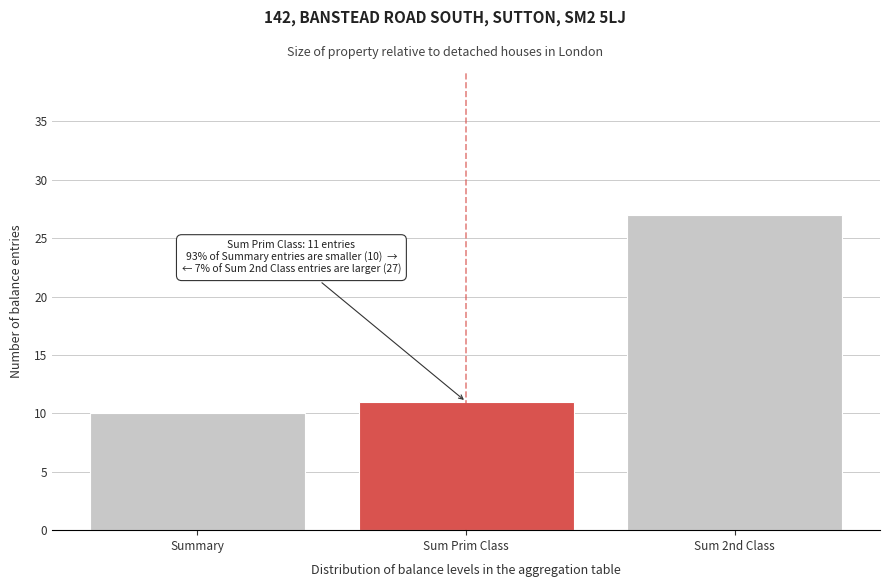

Reading left to right, list all the values displayed in this chart.

10	11	27